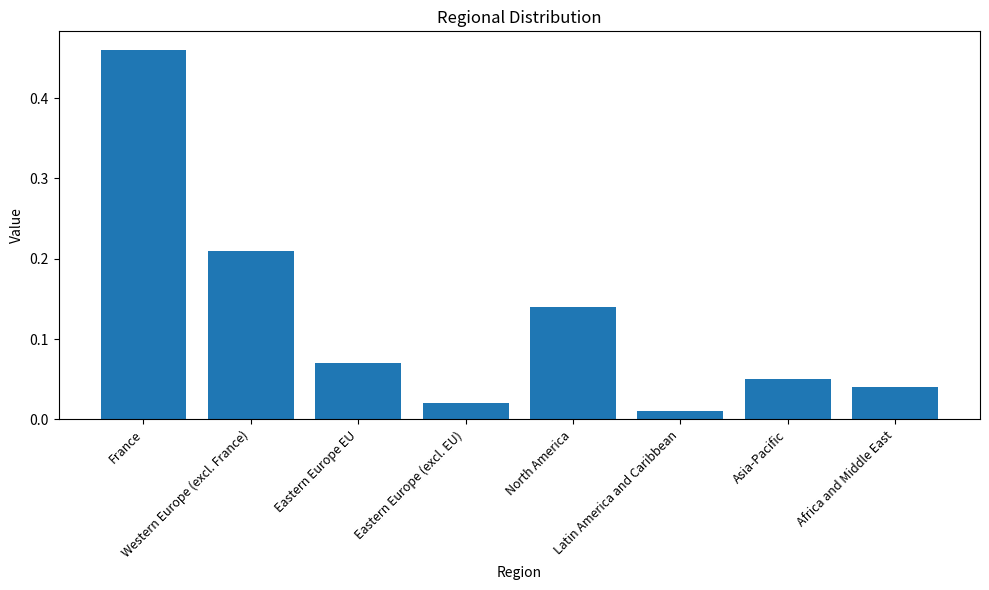

What is the sum of all values?

1.0